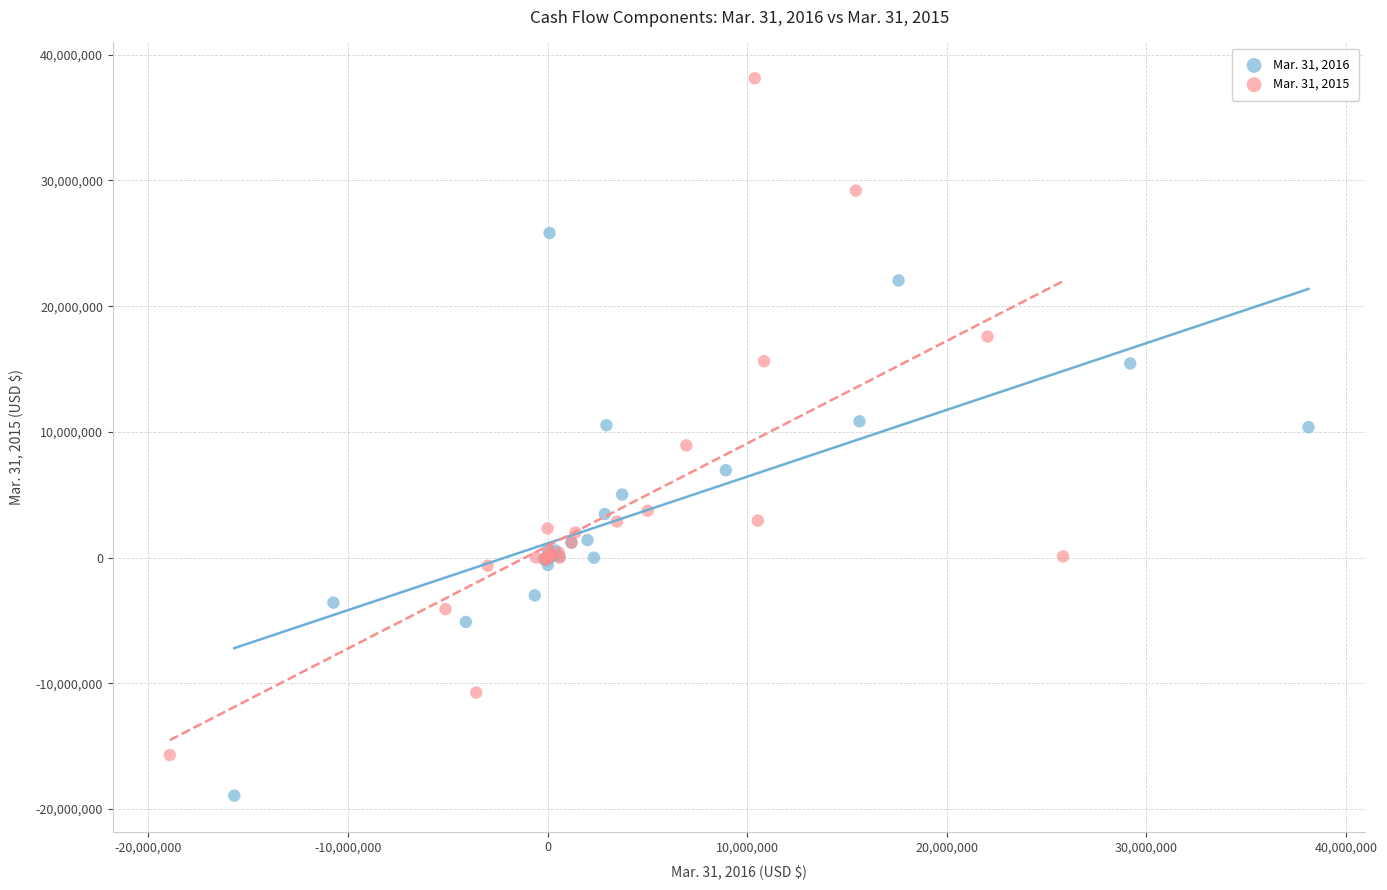

Which series reaches the maximum Y coordinate?

Mar. 31, 2015